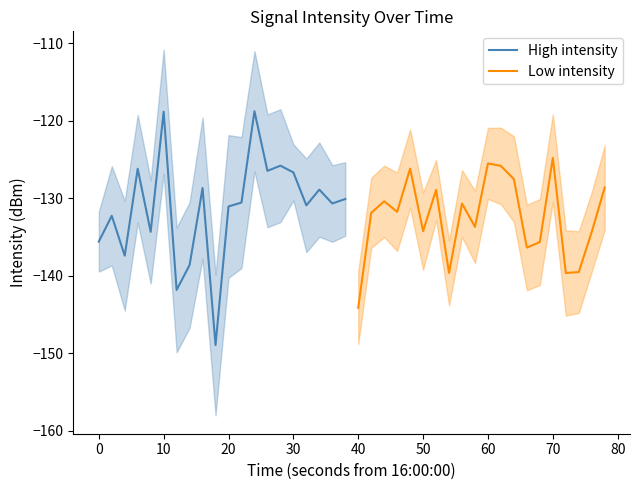

At which label does Low intensity reach its minimum?

40